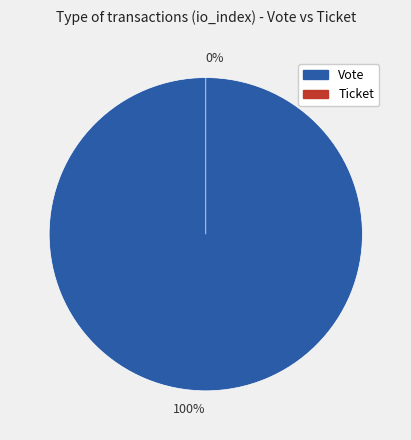

Which category has the biggest portion of the pie?

Vote